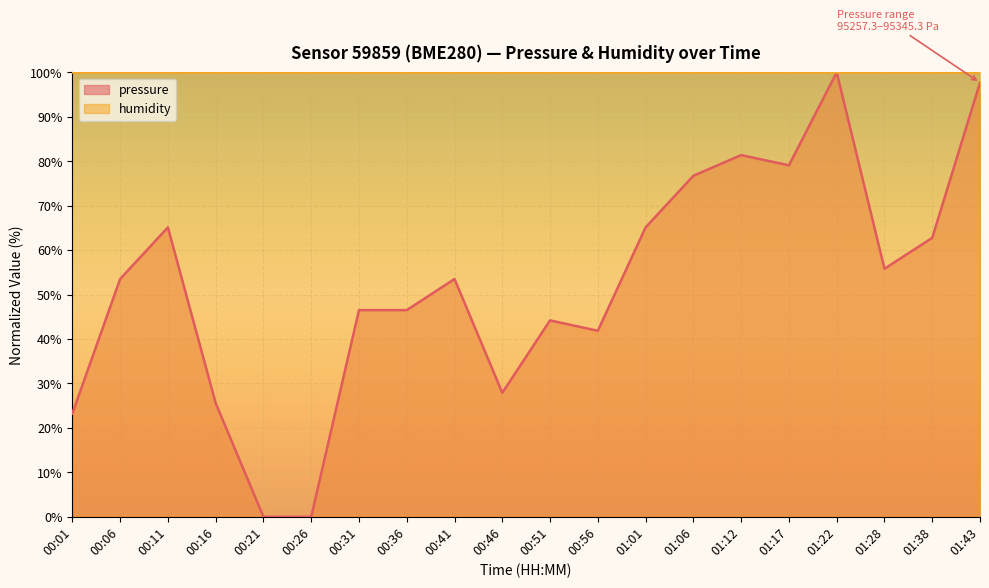

At which label does the data first exceed 53?

00:06